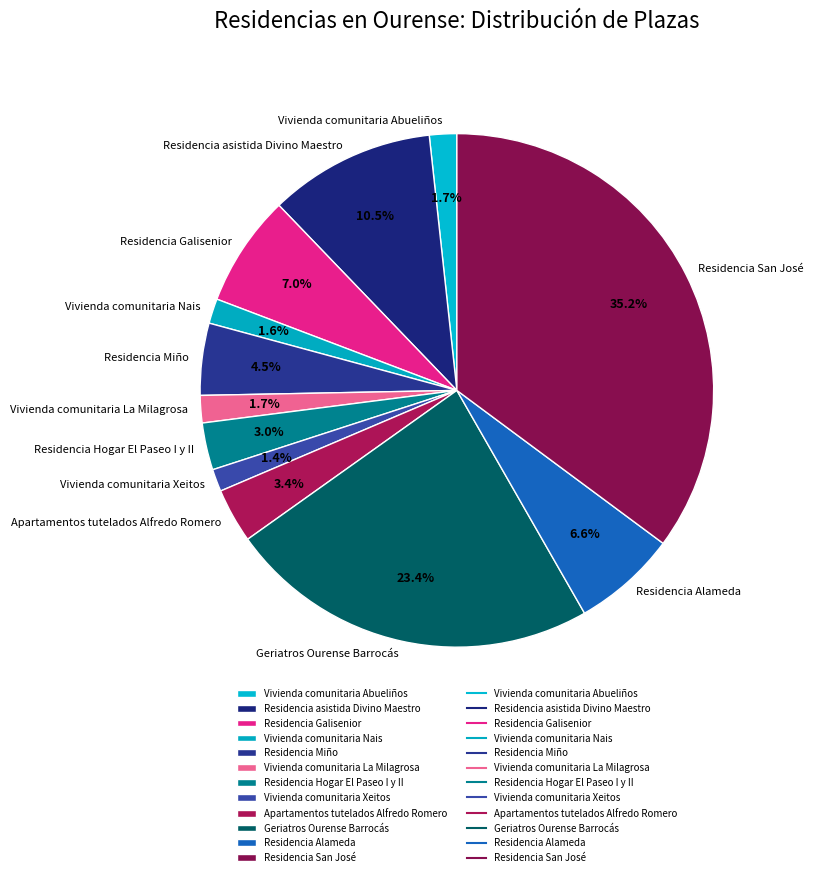

Does Residencia San José represent more than half of the total?

No